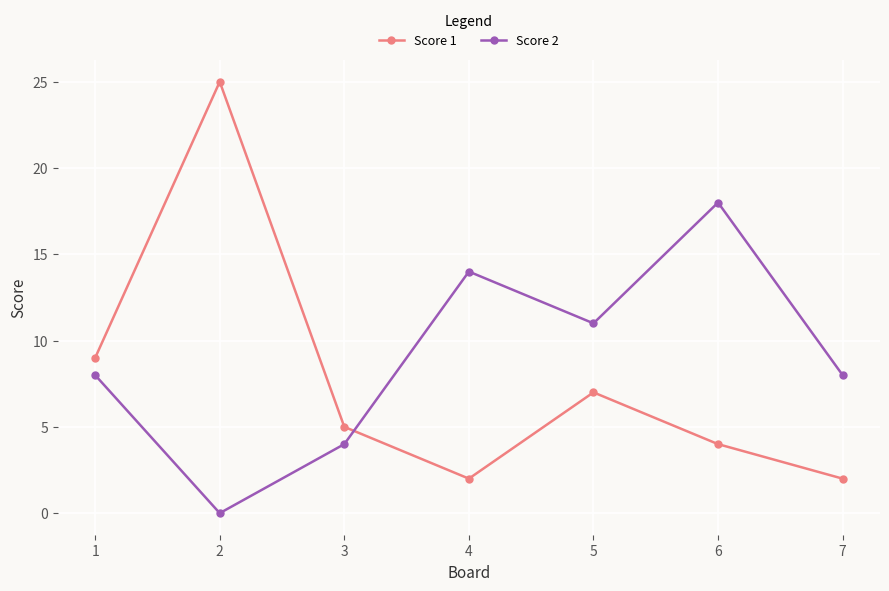

Where does the Score 1 series first go above 5?

1